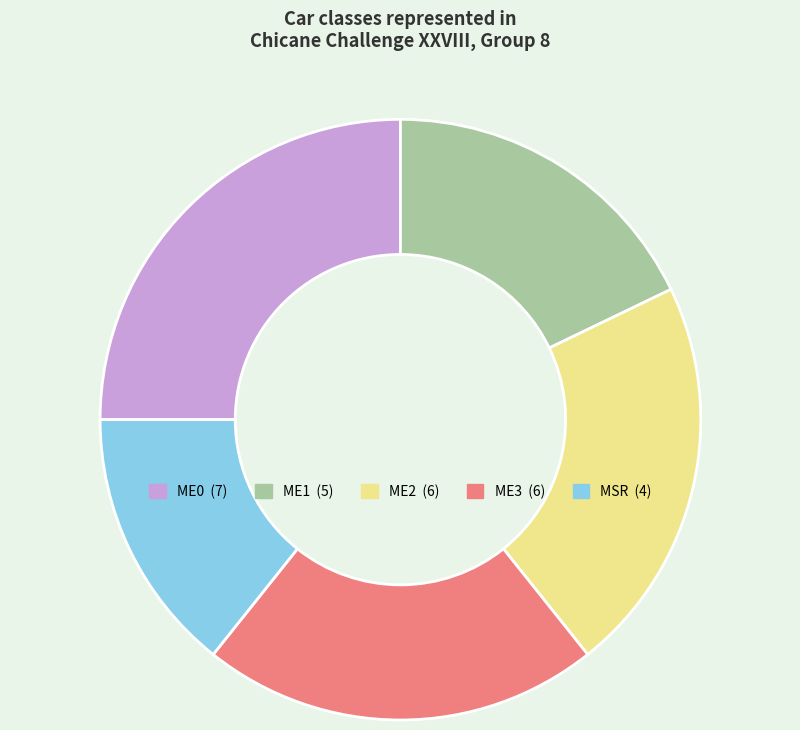

How many slices are in this pie chart?

5